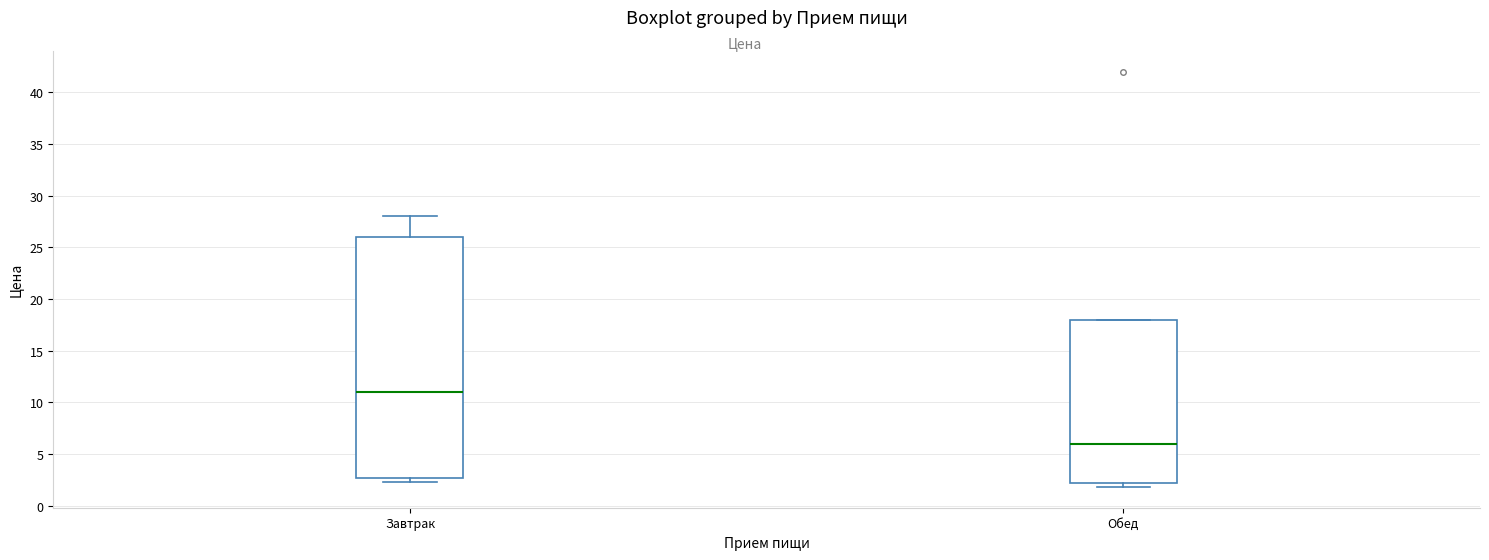

Which box's median line is the highest?

Завтрак